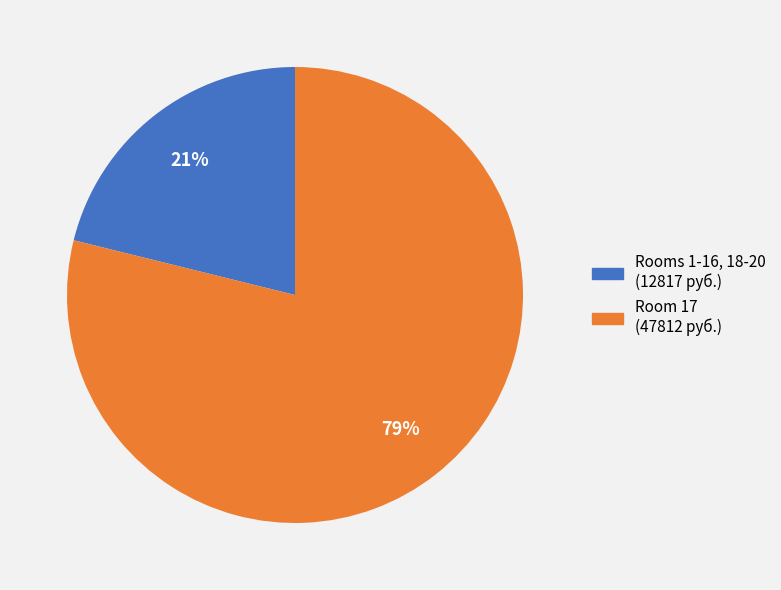

To the nearest percent, what is the difference between the largest and smallest slice percentages?

58%